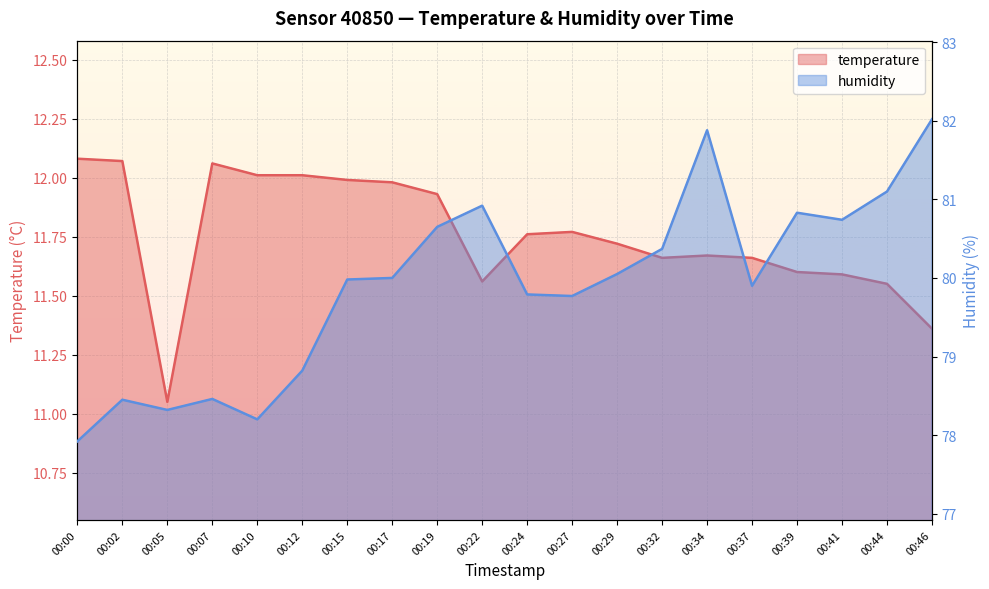

True or false: temperature and humidity cross at least once.

False